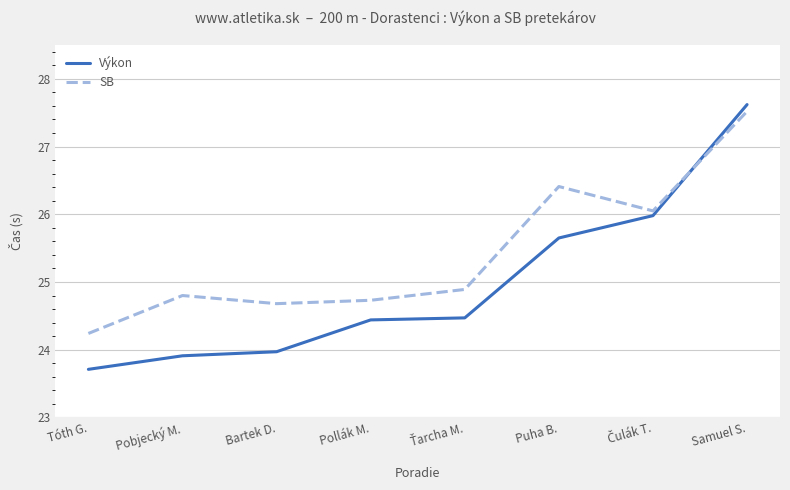

Which series changed the most between Puha B. and Samuel S.?

Výkon